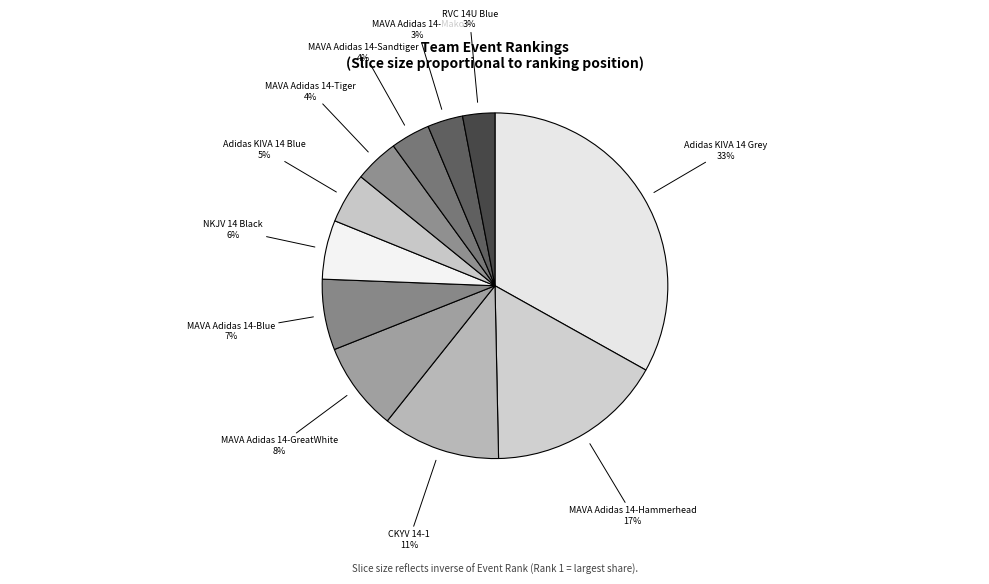

How many segments does this pie chart have?

11